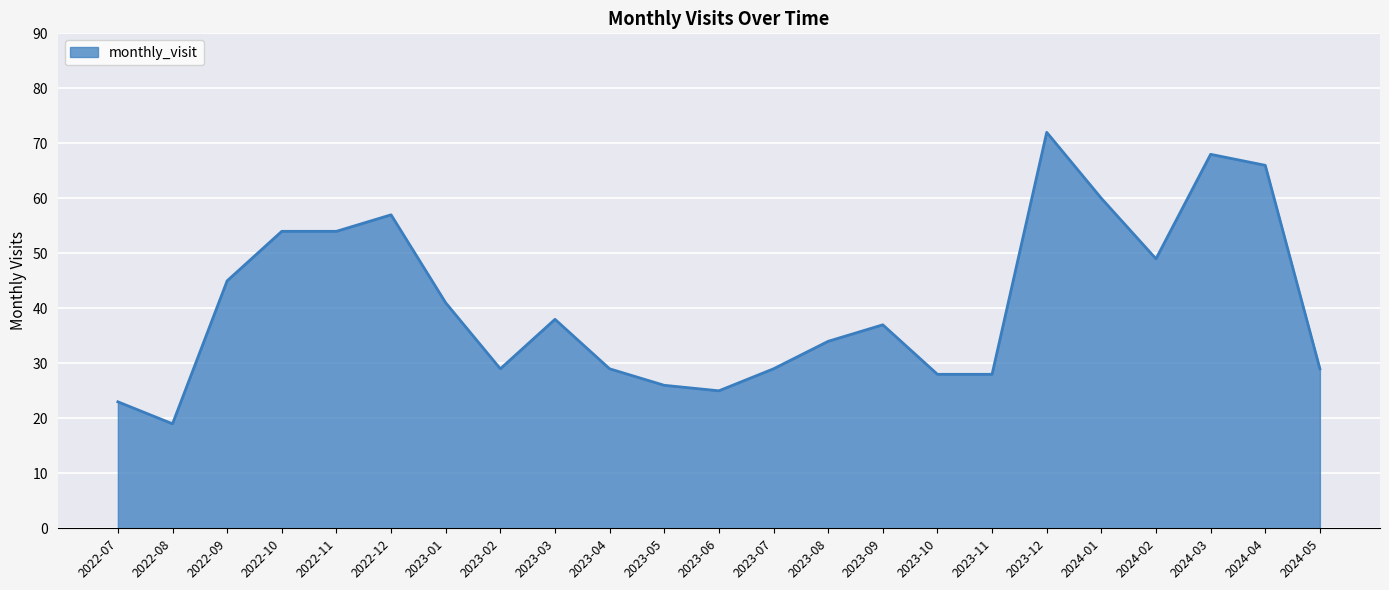

What position from the right is 2022-12?

18